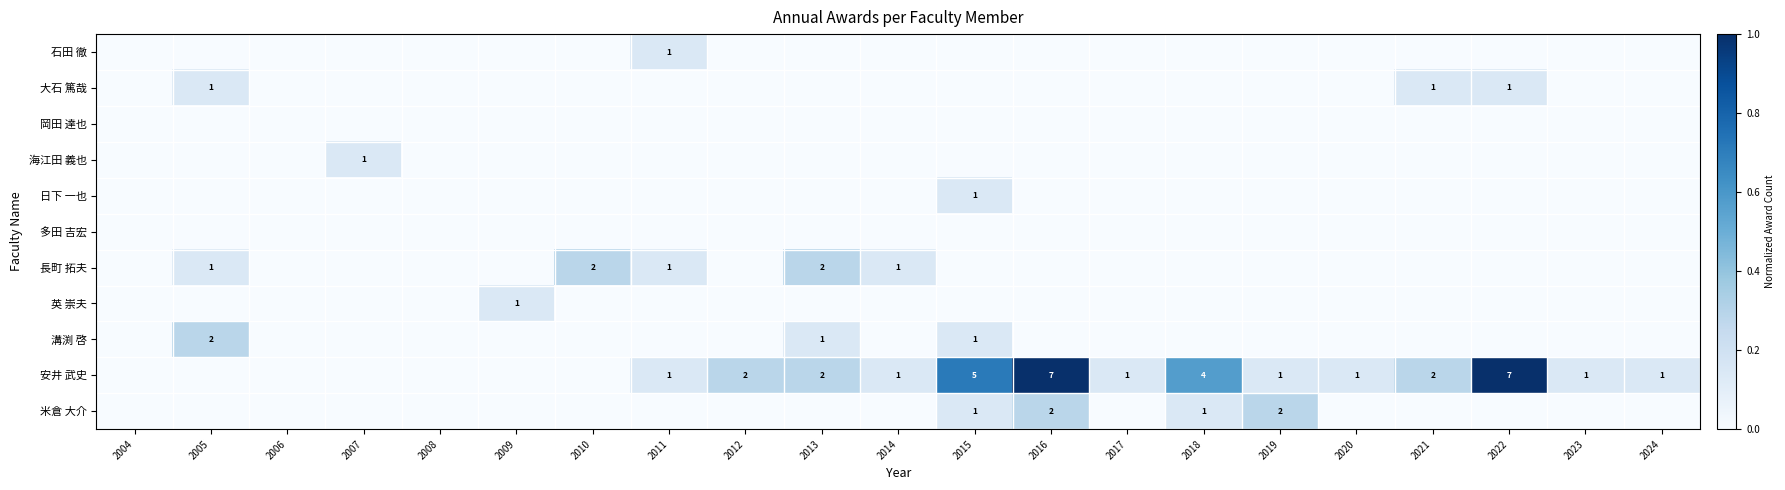

True or false: 安井 武史 has a value of 4 at 2018.

True